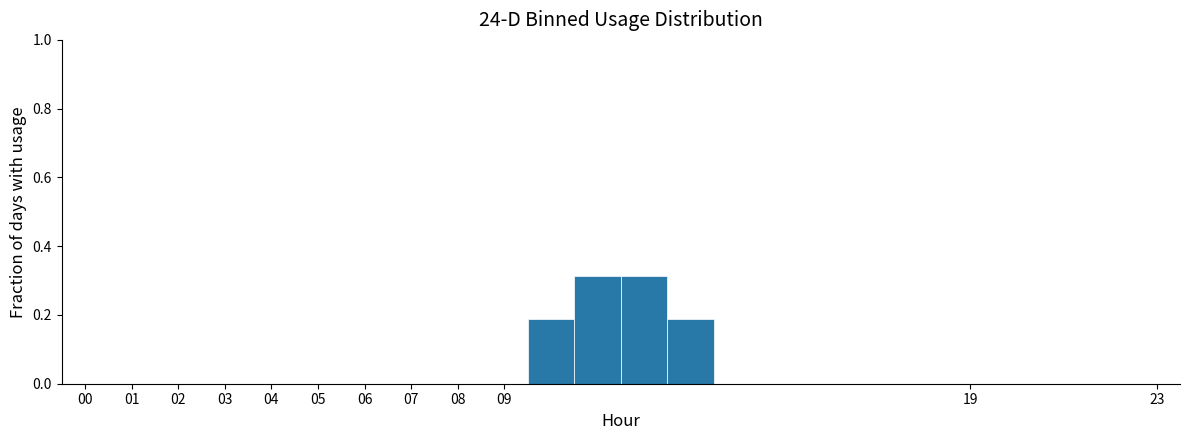

How tall is the bar that spans 12.5 to 13.5 on the x-axis? The values are not printed on the chart, so give them approximately, as read against the axis.

0.18